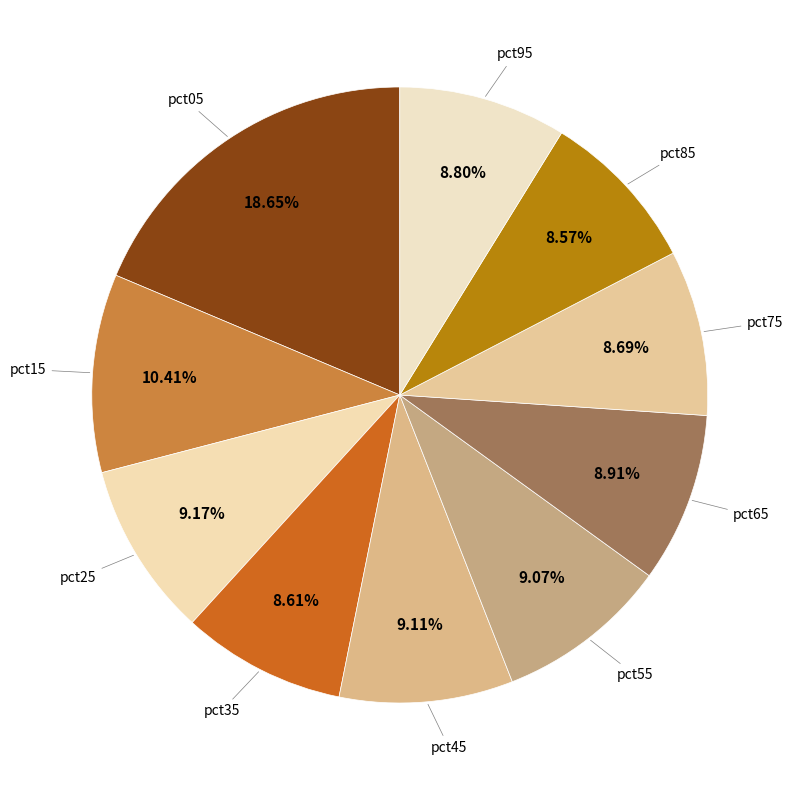

Is there any slice that represents more than half of the pie?

No